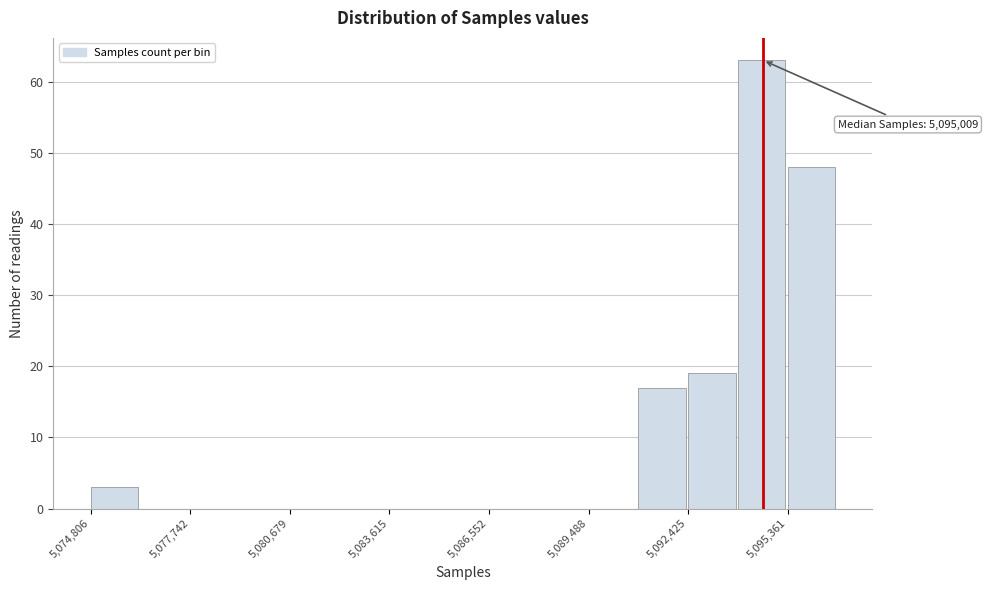

Around what value on the x-axis is the tallest bar? Give the approximate position of its centre, as read against the axis.

5094500